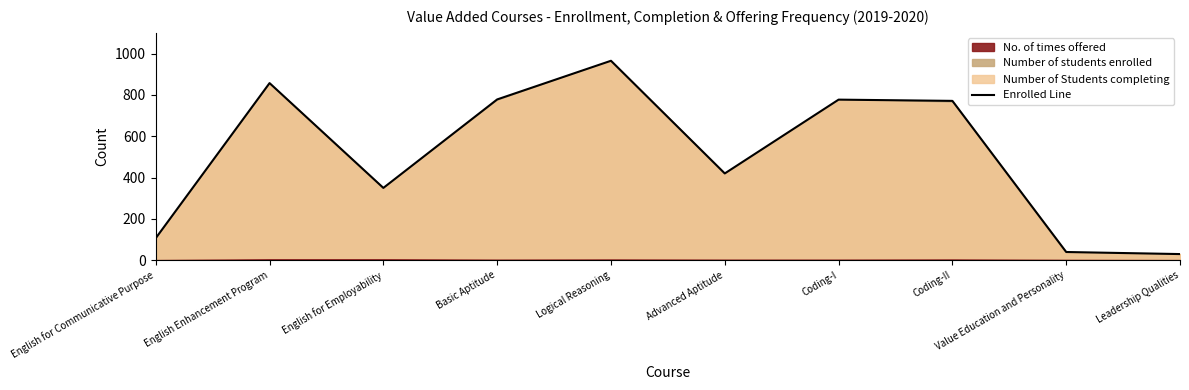

What is the difference between the highest and lowest values at Logical Reasoning?

961